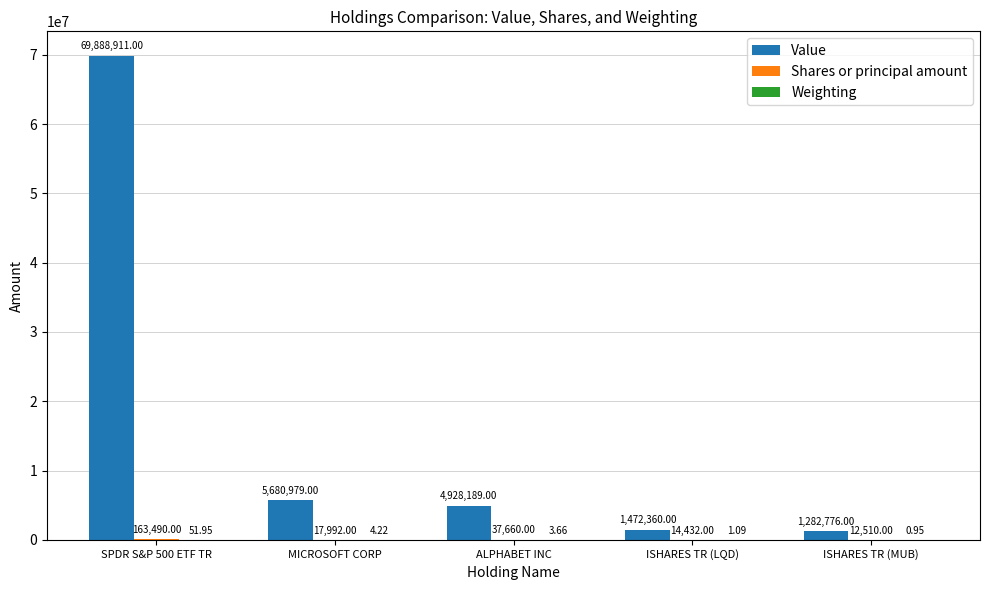

How many distinct data groups are displayed?

3